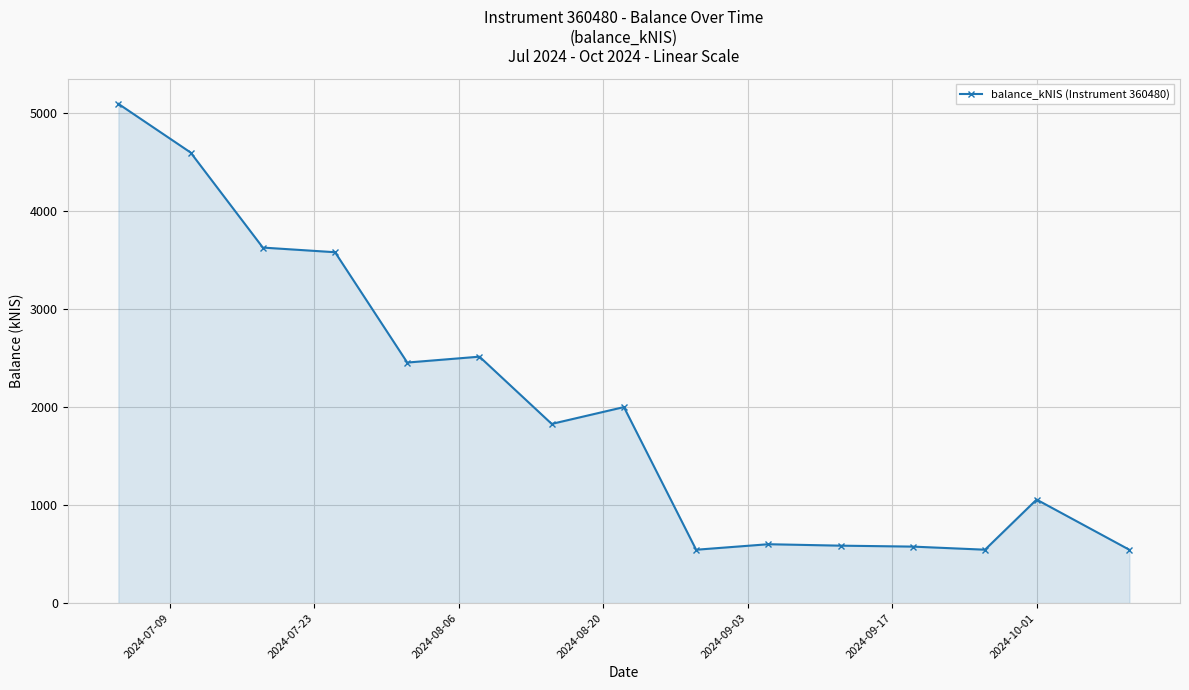

What is the value of the 9th point from the left?

544.9